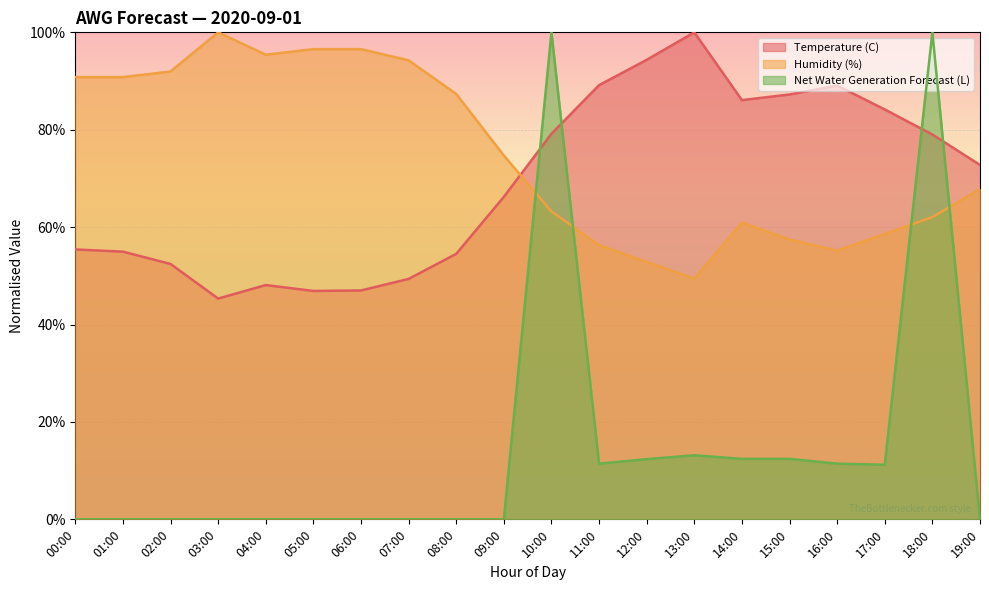

True or false: Net Water Generation Forecast (L) and Humidity (%) cross at least once.

True